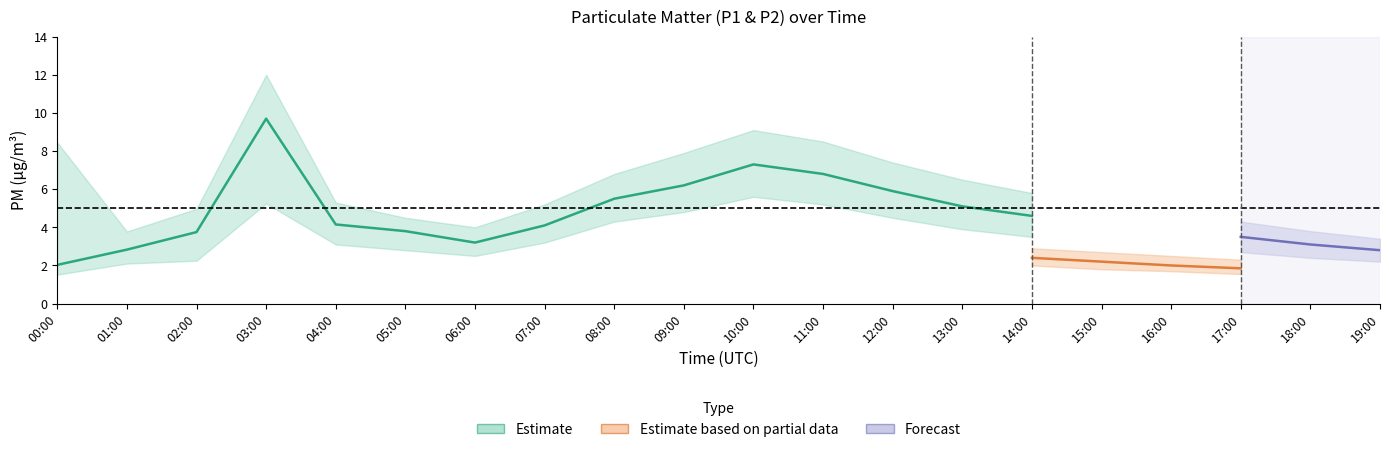

What is the value of the P1_lower point at the 11th from the left?

5.6